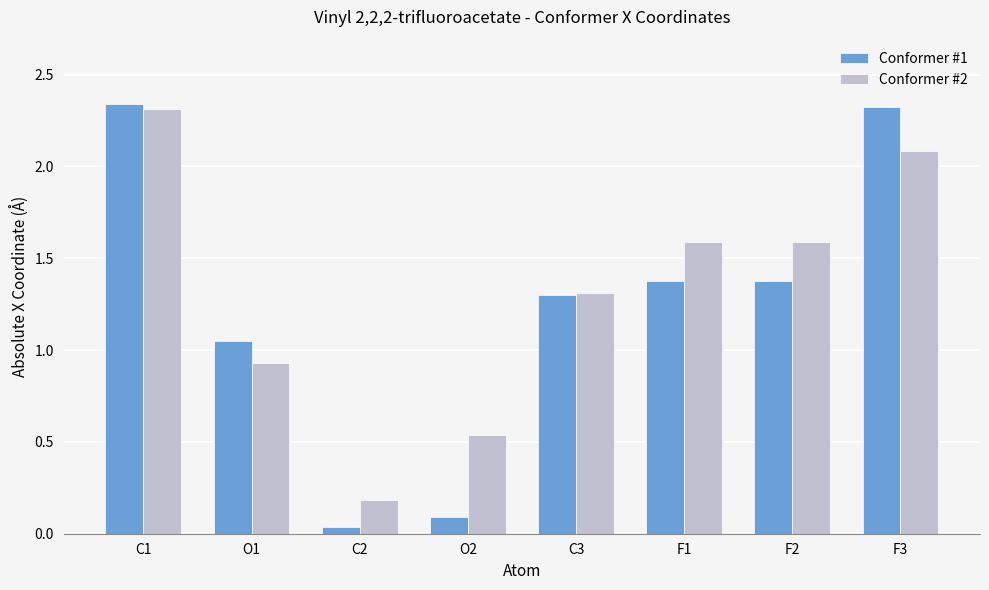

What is the value of the Conformer #2 bar at the 6th from the left?

1.6